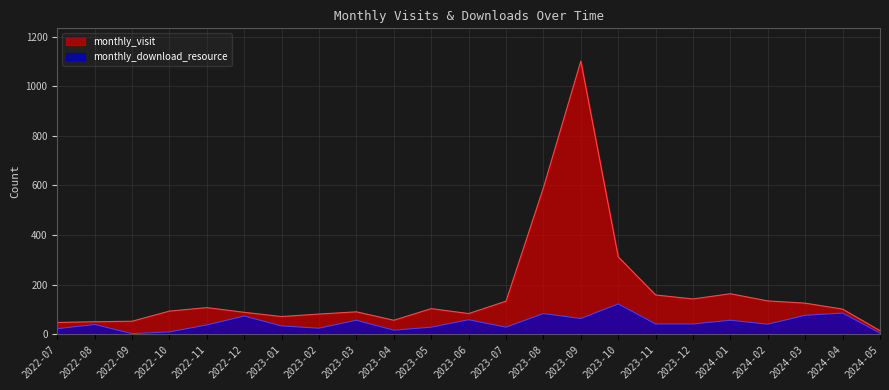

What is the total value across all series at 2023-01?

104